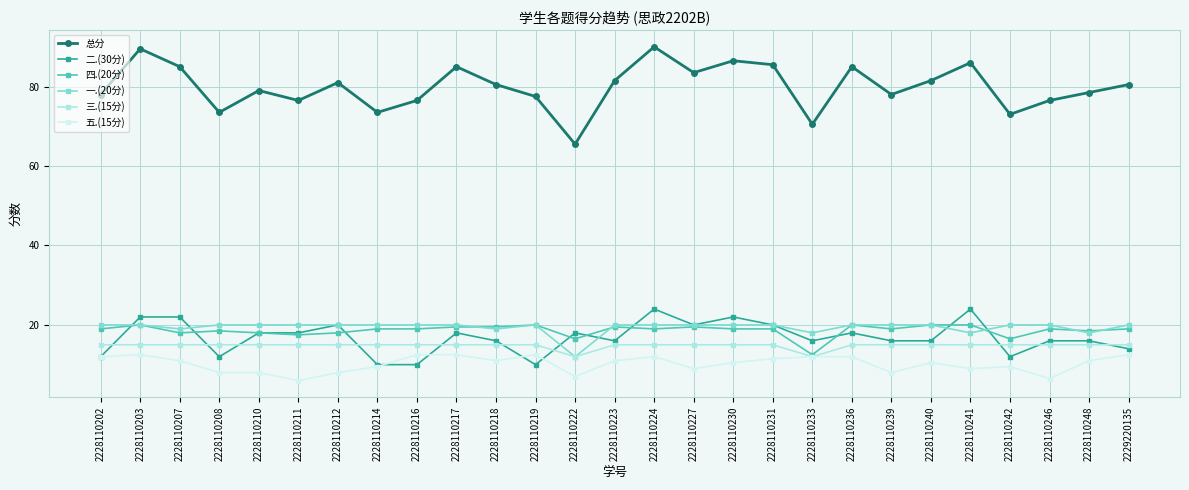

What is the value of the 三.(15分) point at the 3rd from the left?

15.0